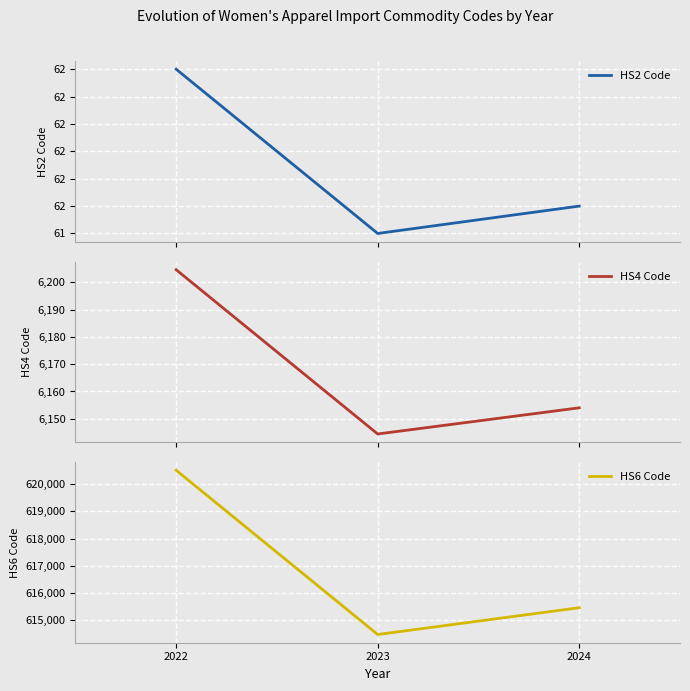

List the labels in order of HS2 Code value, largest first.

2022, 2024, 2023